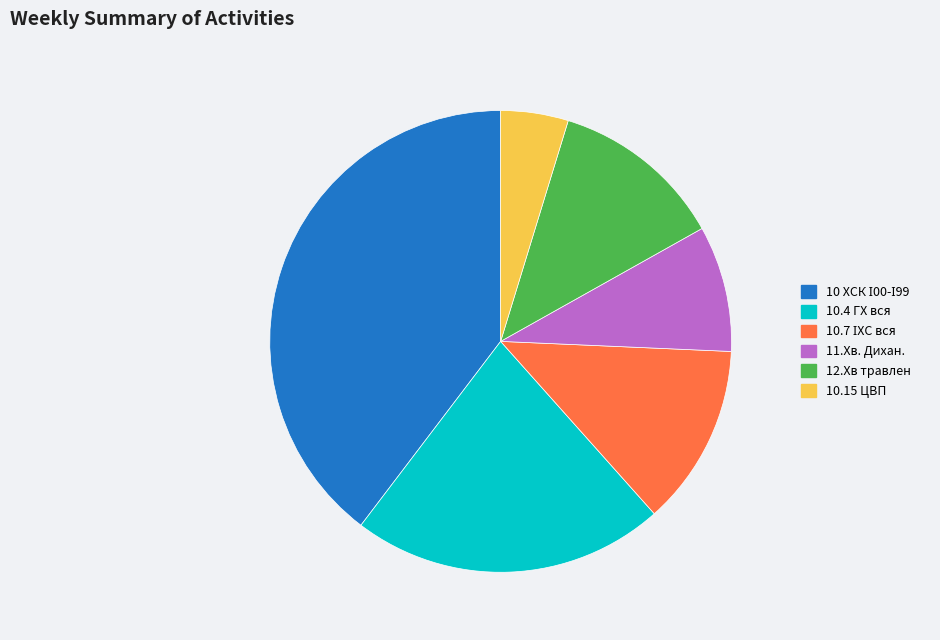

What is the smallest slice in the pie chart?

10.15 ЦВП